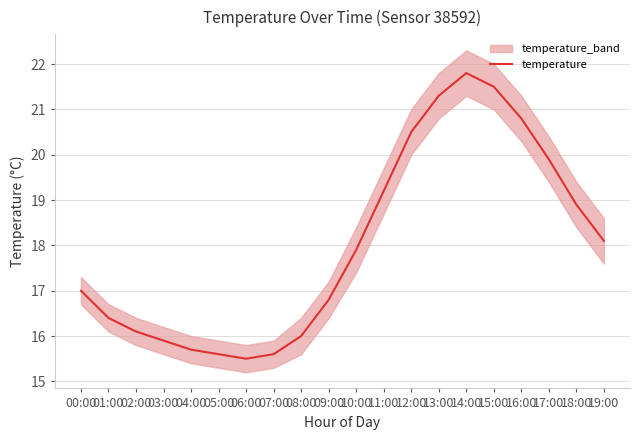

What is the label of the 2nd point from the right?

18:00